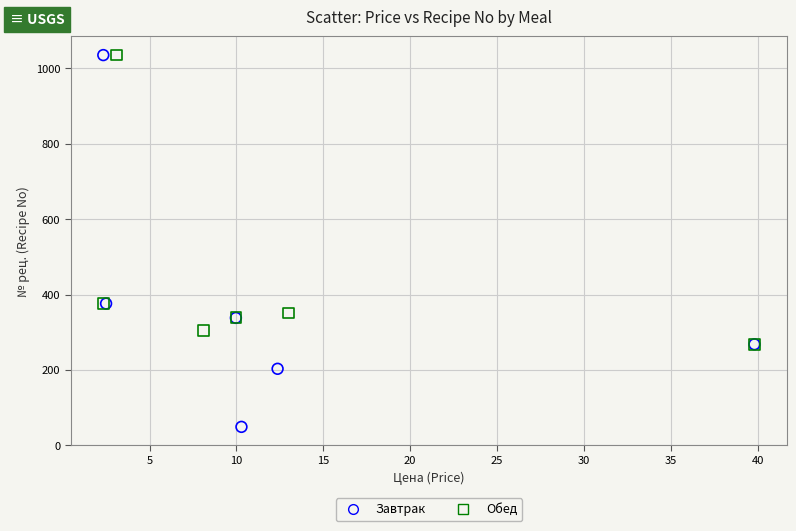

Which series has the widest spread of Y values?

Завтрак